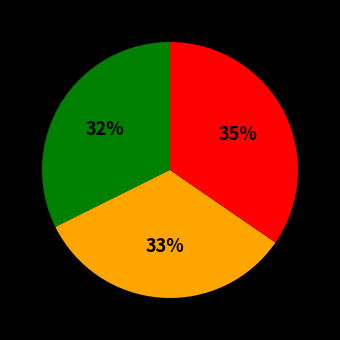

To the nearest percent, what is the average slice percentage?

33%